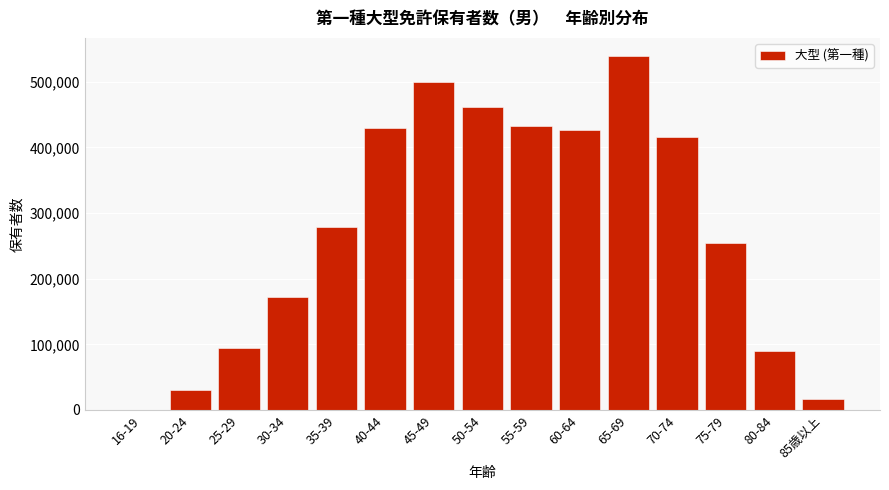

Is it true that the value at 45-49 is 144165?

False